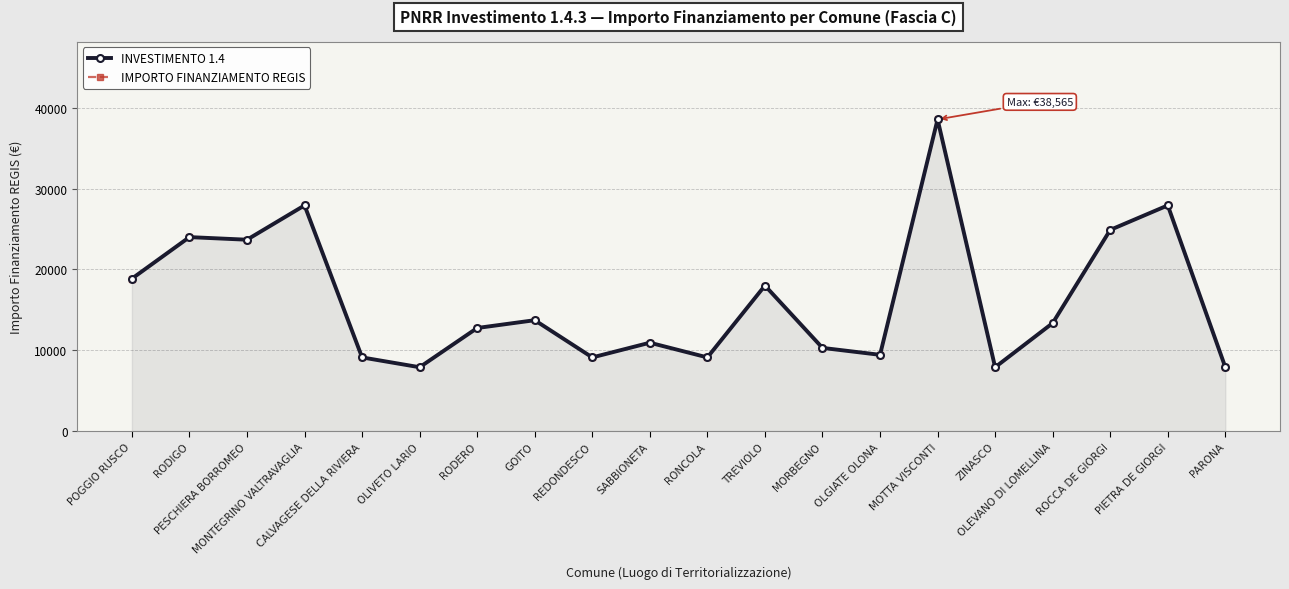

What is the minimum value shown in the chart?

7891